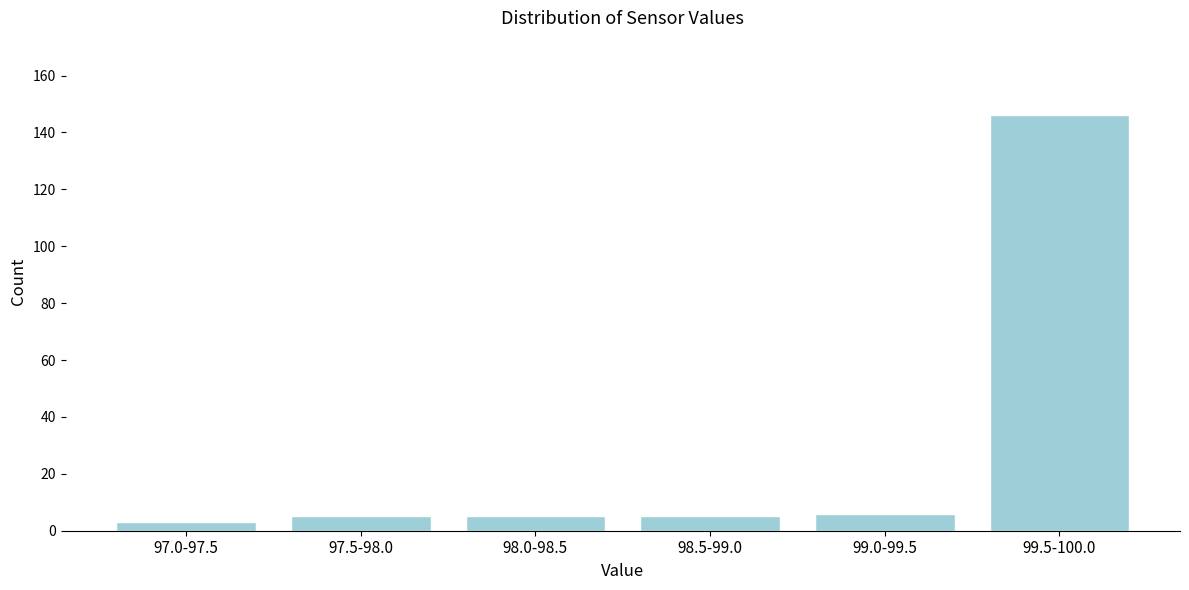

Reading left to right, what are all the values shown in this chart?

97.0-97.5=3	97.5-98.0=5	98.0-98.5=5	98.5-99.0=5	99.0-99.5=6	99.5-100.0=146